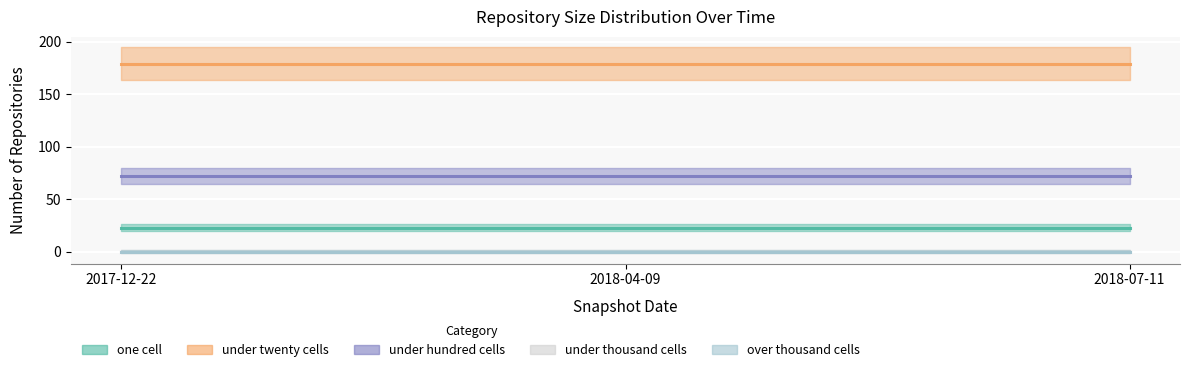

How many lines are shown in the chart?

5